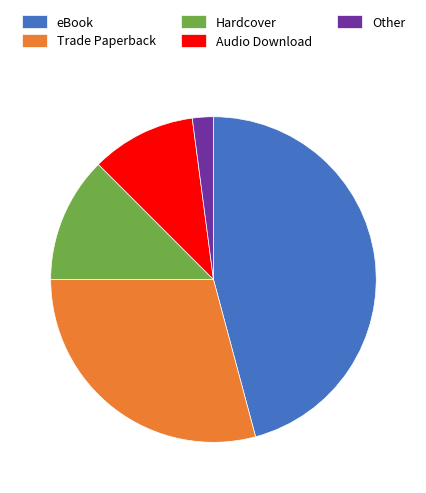

Between Hardcover and Other, which is larger?

Hardcover